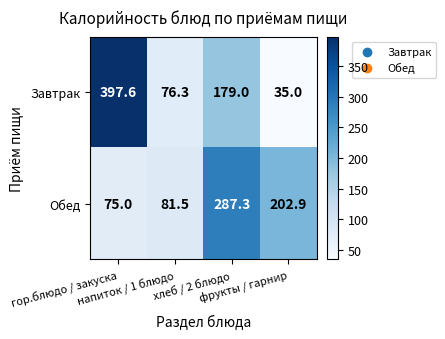

Which series has the largest total across all categories?

Завтрак